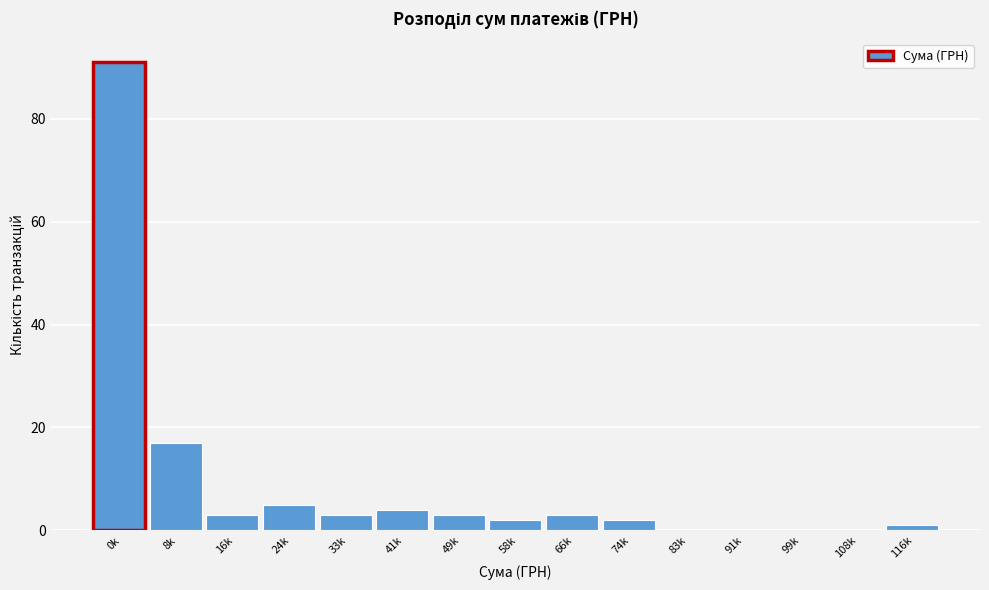

Reading left to right, transcribe all the data shown in this chart.

0k=91	8k=17	16k=3	24k=5	33k=3	41k=4	49k=3	58k=2	66k=3	74k=2	83k=0	91k=0	99k=0	108k=0	116k=1